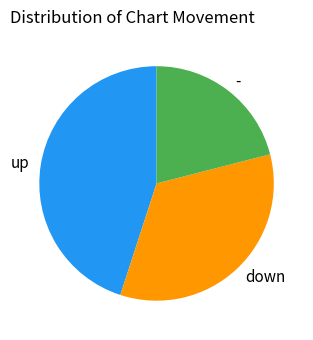

The - slice represents 21% of the pie. True or false?

True